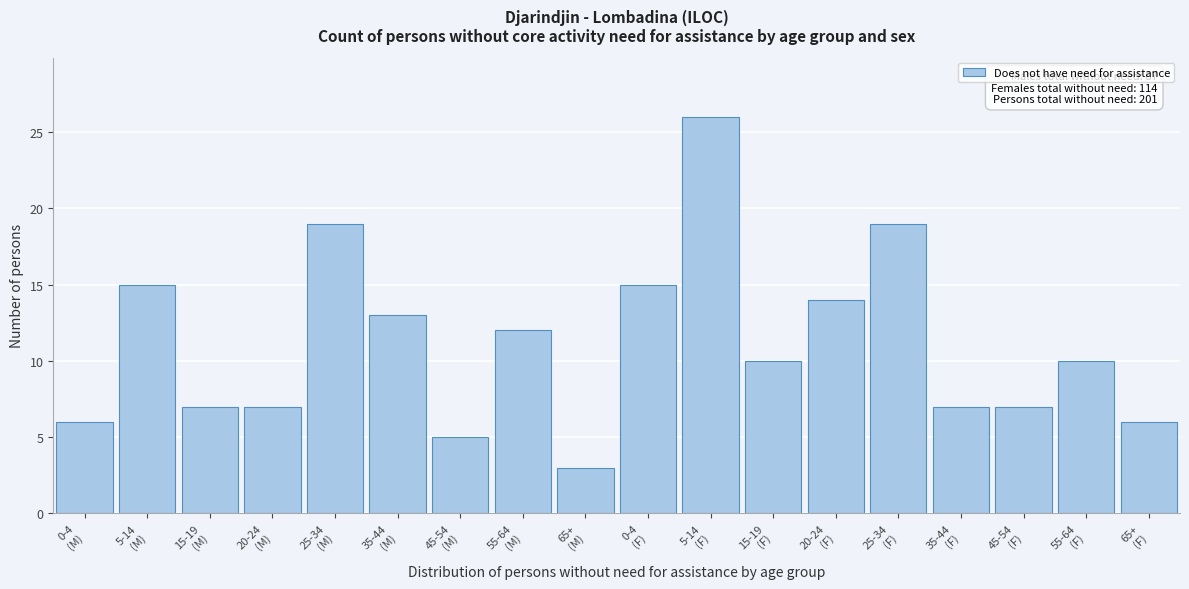

Reading left to right, what are all the values shown in this chart?

6	15	7	7	19	13	5	12	3	15	26	10	14	19	7	7	10	6